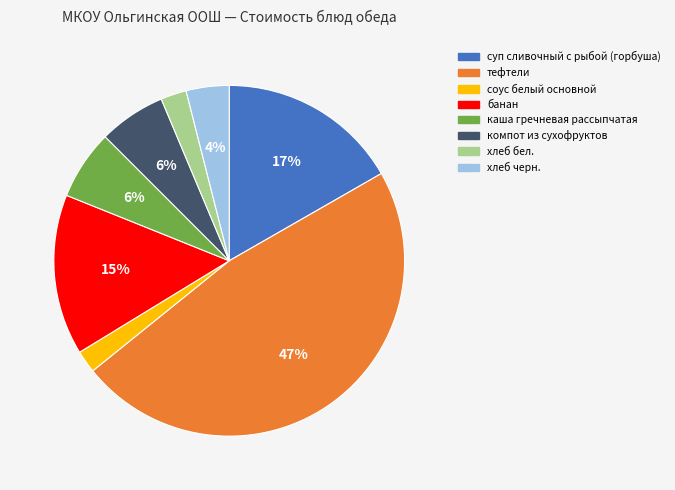

Between тефтели and компот из сухофруктов, which is larger?

тефтели